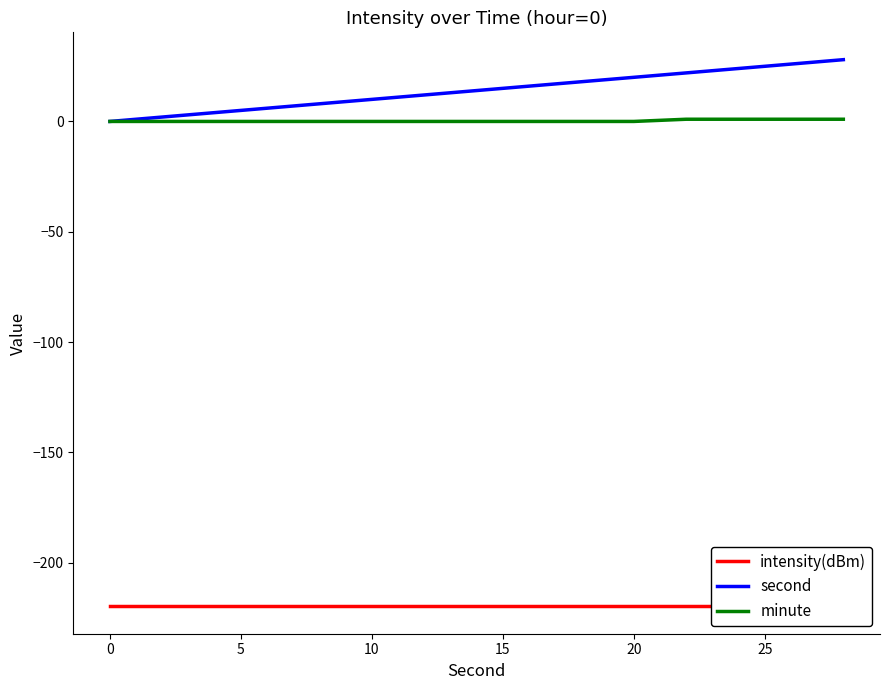

Does the chart display data point markers on the line(s)?

No